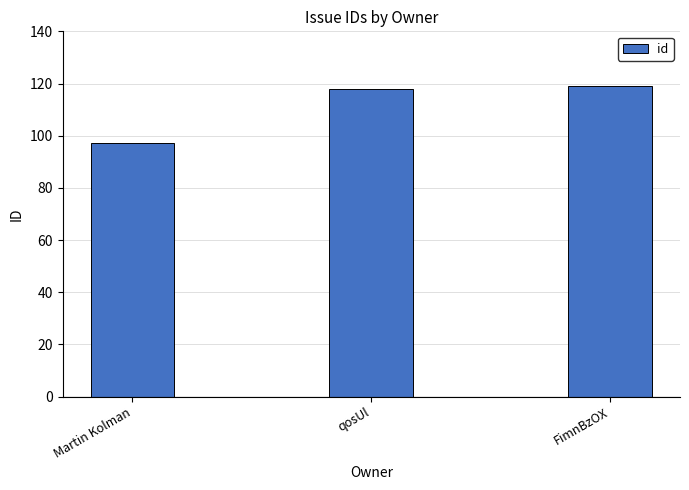

True or false: the data shows 97 at Martin Kolman.

True